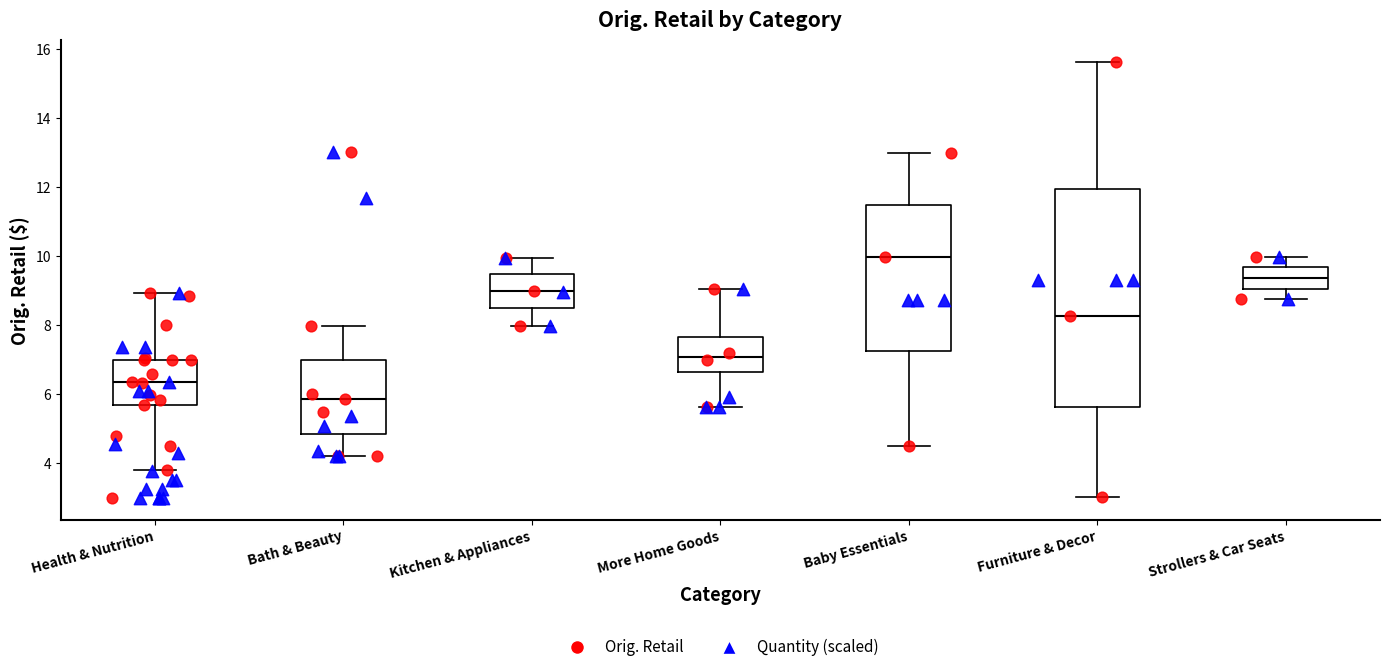

Where does the median line of the box for Health & Nutrition sit on the y-axis? The values are not printed on the chart, so give them approximately, as read against the axis.

6.4